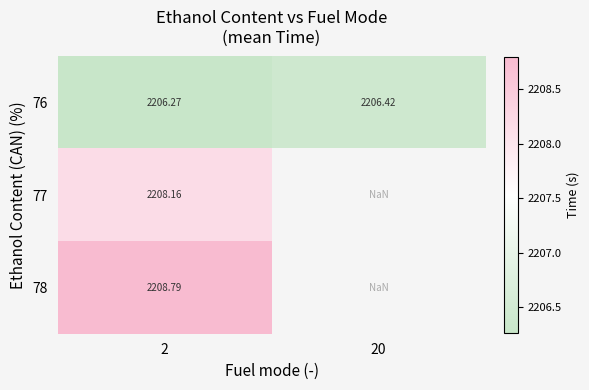

Between 2 and 20, which series saw the biggest shift?

76